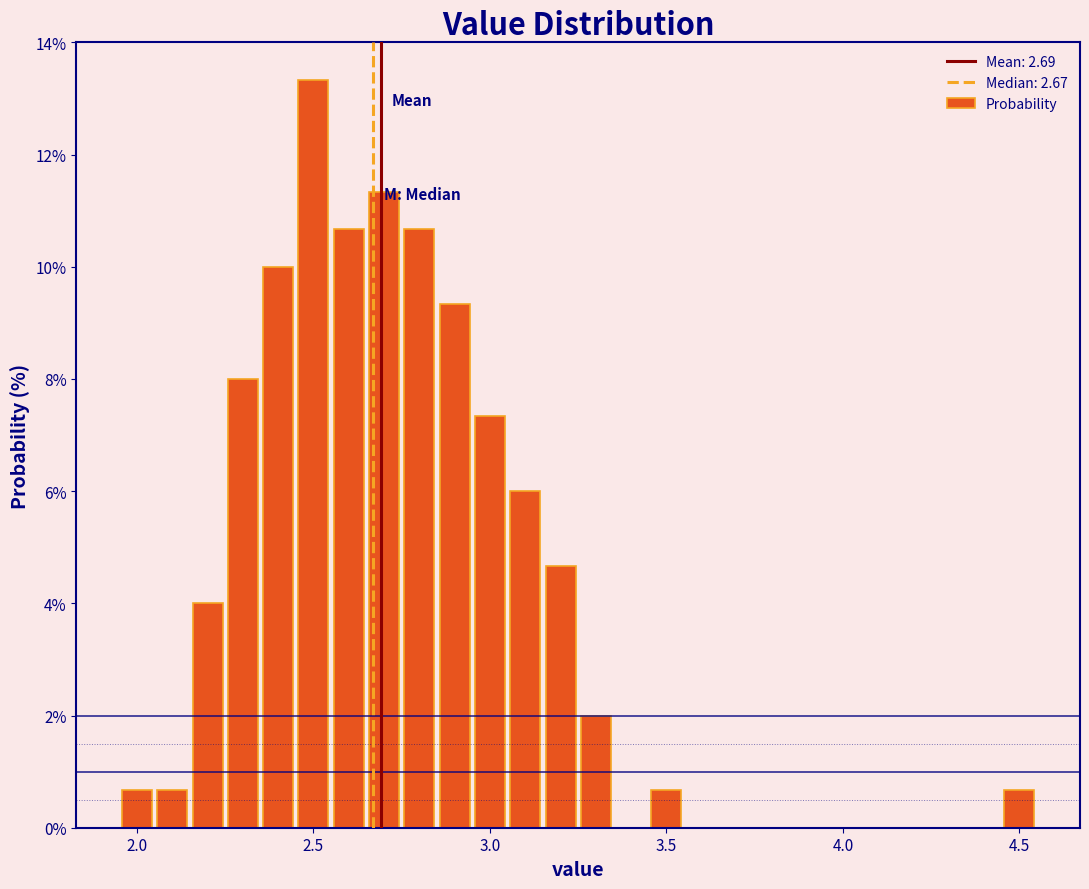

Around what value on the x-axis is the tallest bar? Give the approximate position of its centre, as read against the axis.

2.50